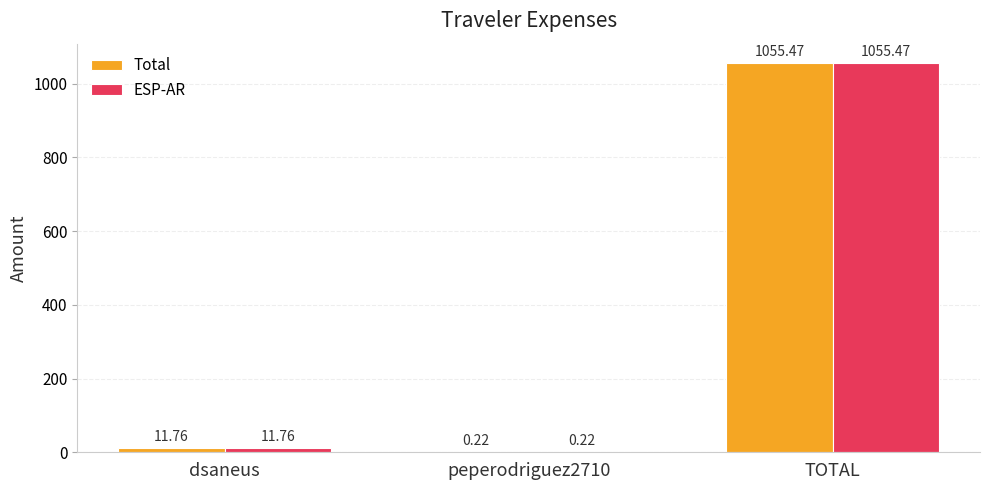

What is the total value across all series at dsaneus?

23.5